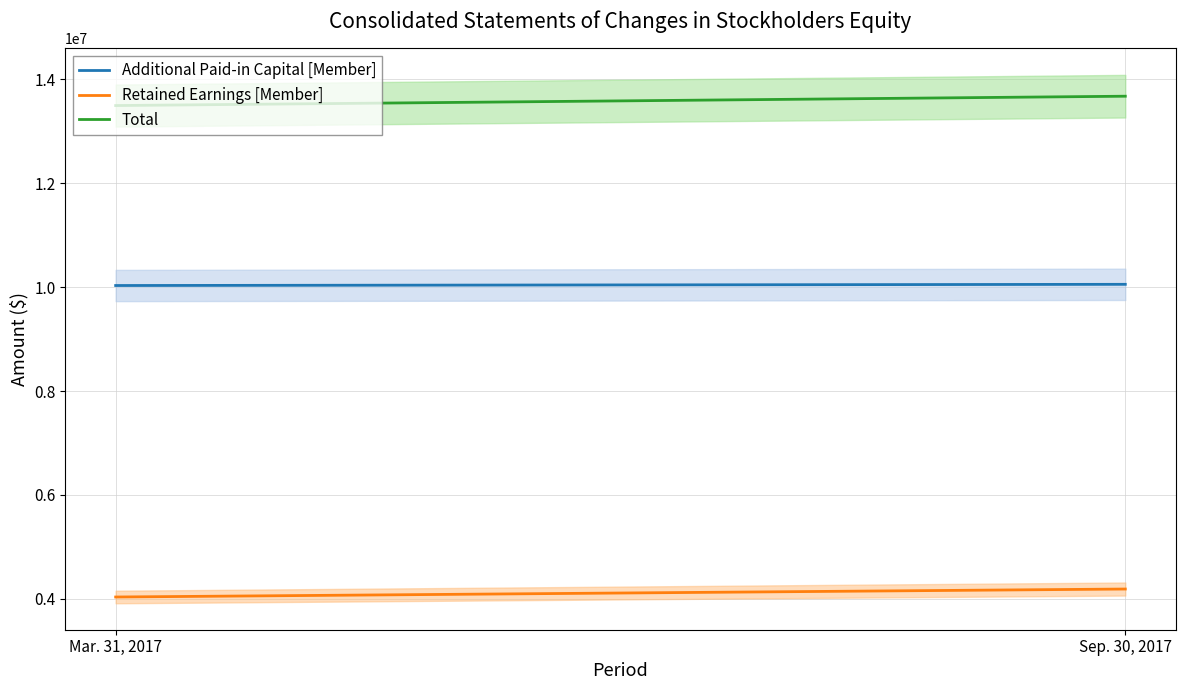

Rank the series by their maximum value, from lowest to highest.

Retained Earnings [Member], Additional Paid-in Capital [Member], Total